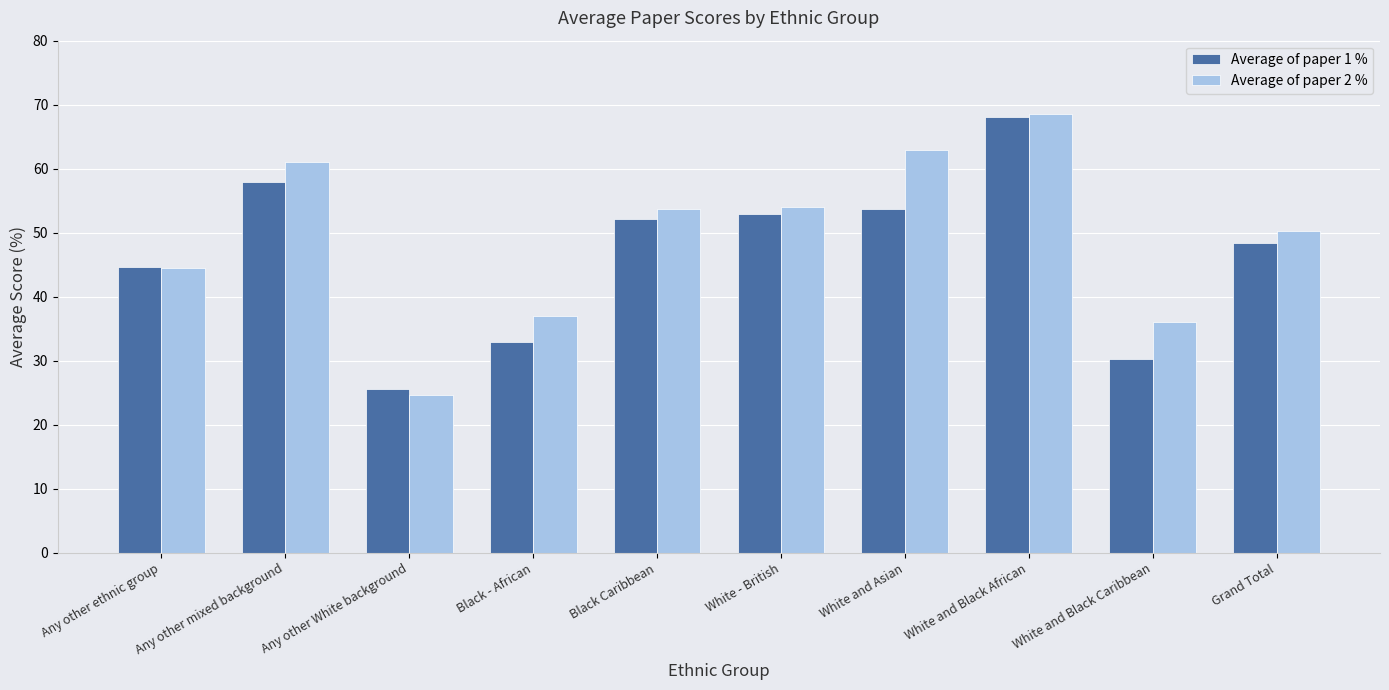

Which label corresponds to the smallest value in the chart?

Any other White background